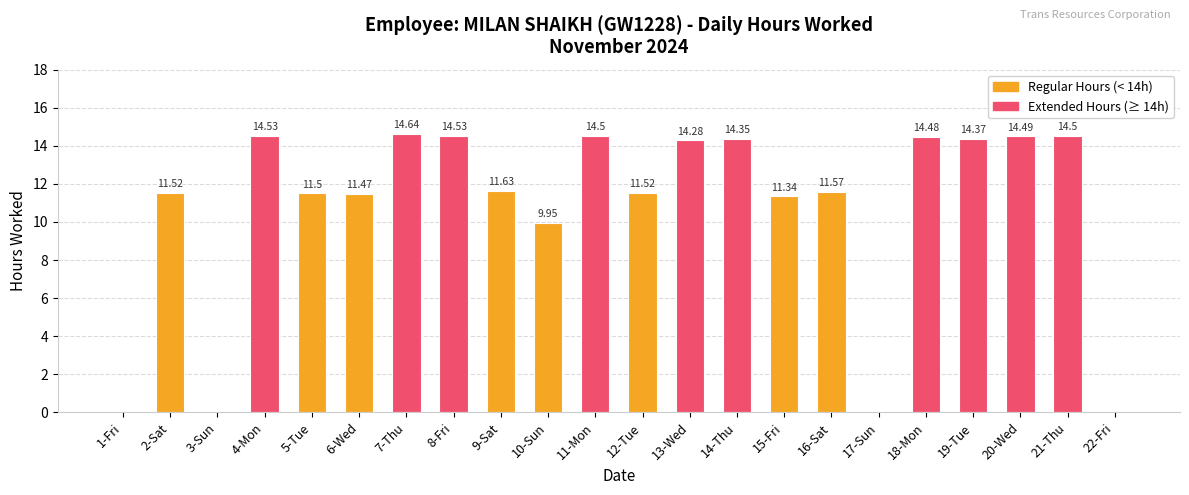

How many data points are above 11?

17